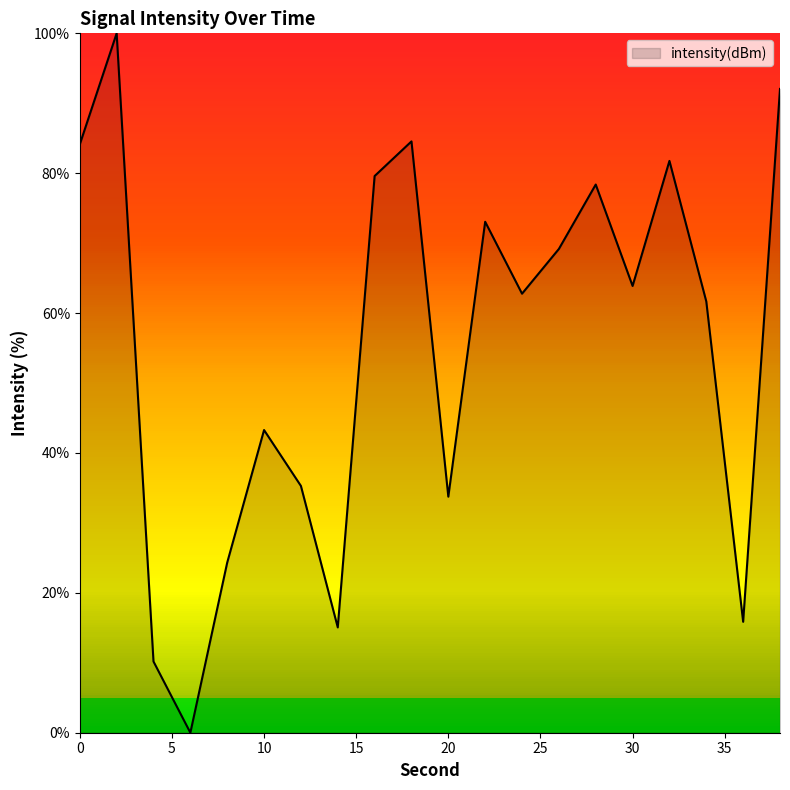

What is the greatest value displayed?

100.0